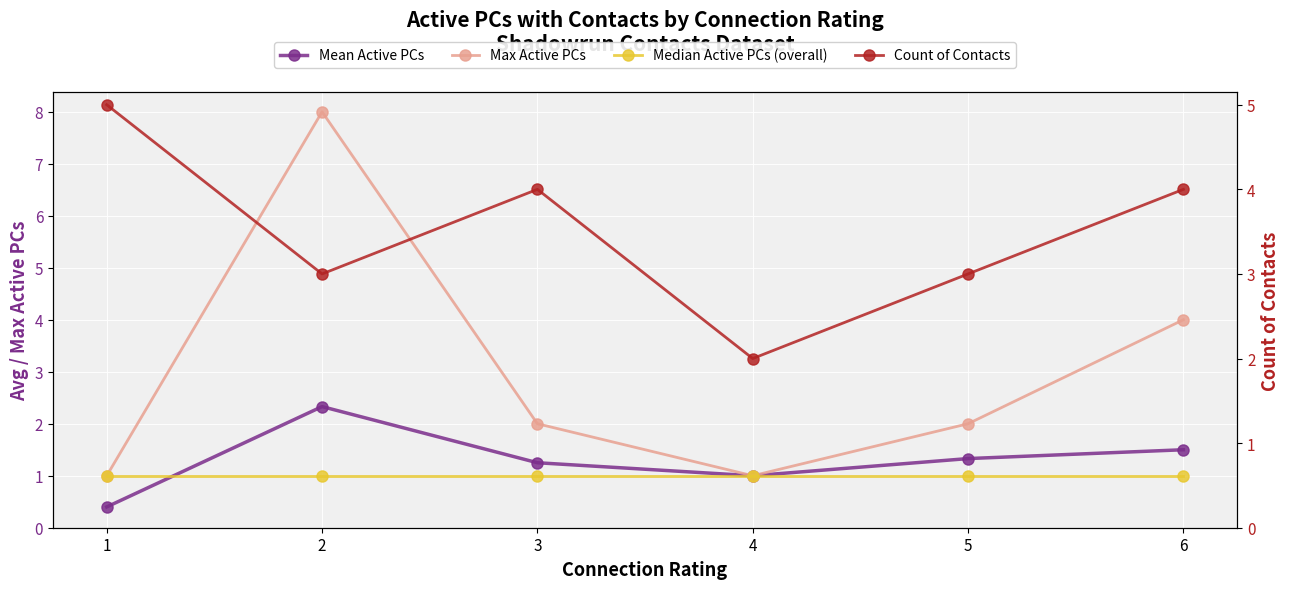

Reading left to right, list all the values displayed in this chart.

Mean Active PCs: 0.4	2.3	1.2	1.0	1.3	1.5
Max Active PCs: 1.0	8.0	2.0	1.0	2.0	4.0
Median Active PCs (overall): 1.0	1.0	1.0	1.0	1.0	1.0
Count of Contacts: 5.0	3.0	4.0	2.0	3.0	4.0